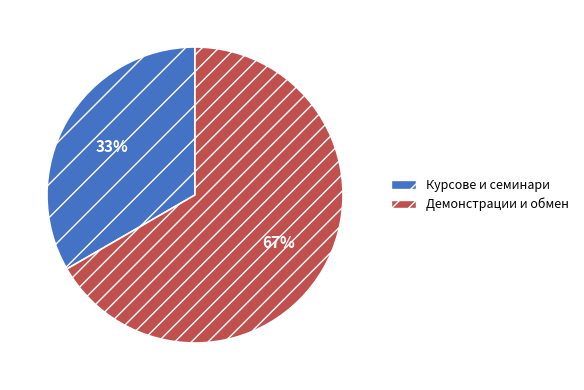

To the nearest percent, what is the combined percentage of Демонстрации и обмен and Курсове и семинари?

100%